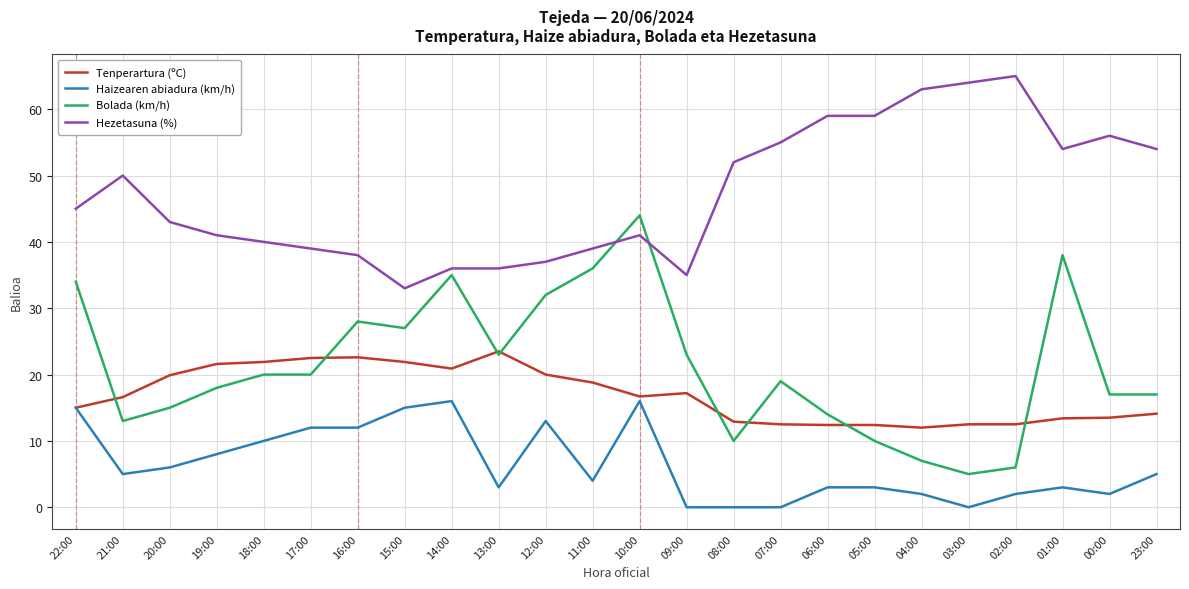

Rank the series by their maximum value, from lowest to highest.

Haizearen abiadura (km/h), Tenperartura (ºC), Bolada (km/h), Hezetasuna (%)